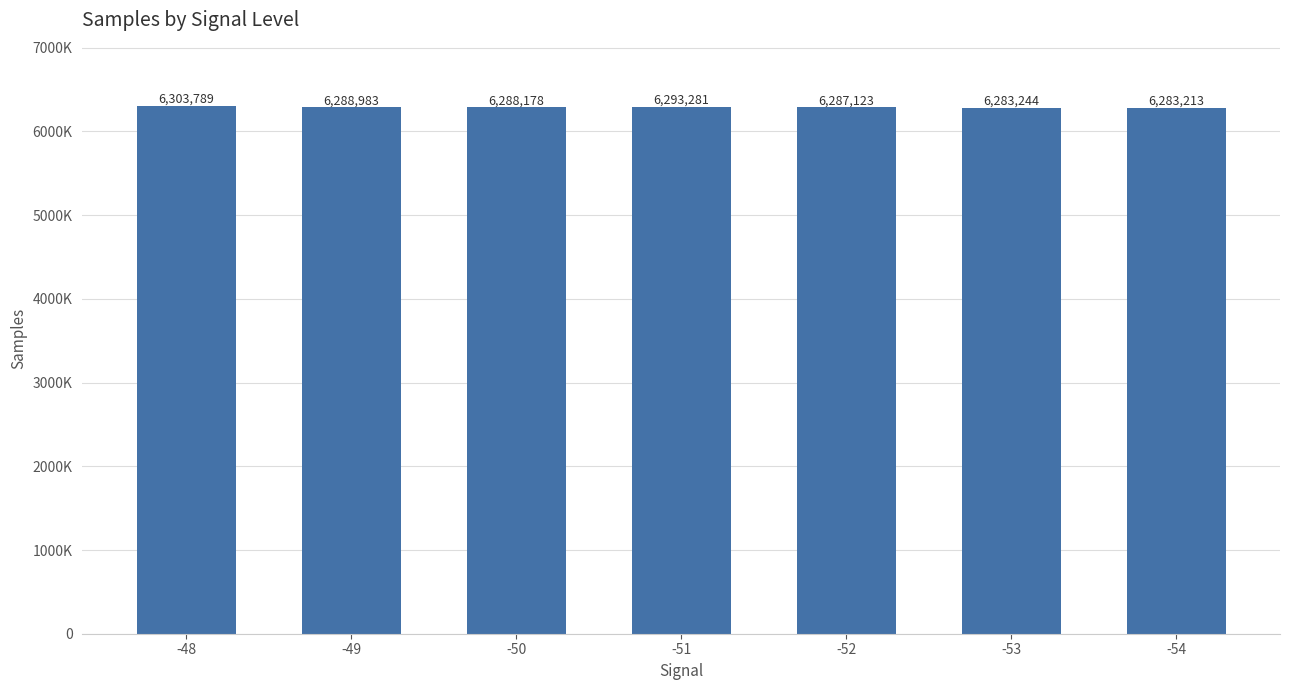

Reading right to left, what are all the values shown in this chart?

-54=6283213	-53=6283244	-52=6287123	-51=6293281	-50=6288178	-49=6288983	-48=6303789